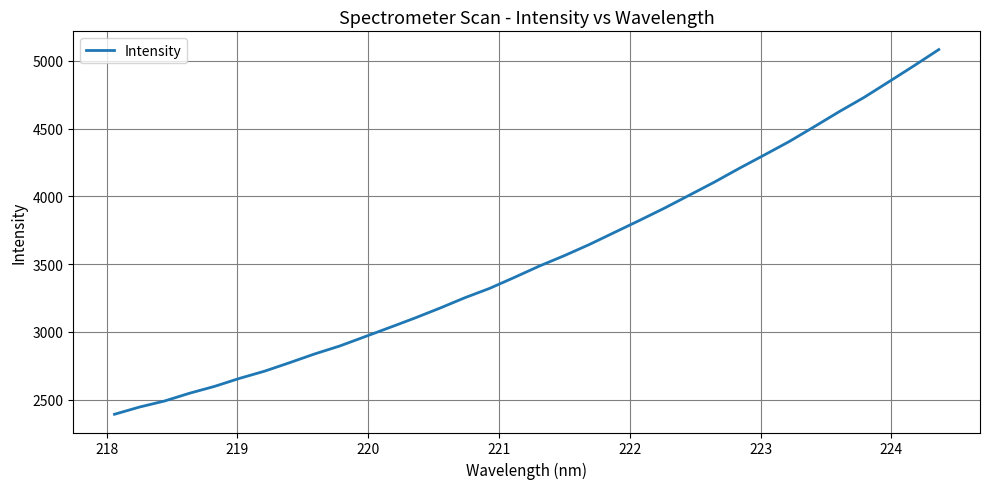

What is the minimum value shown in the chart?

2392.6